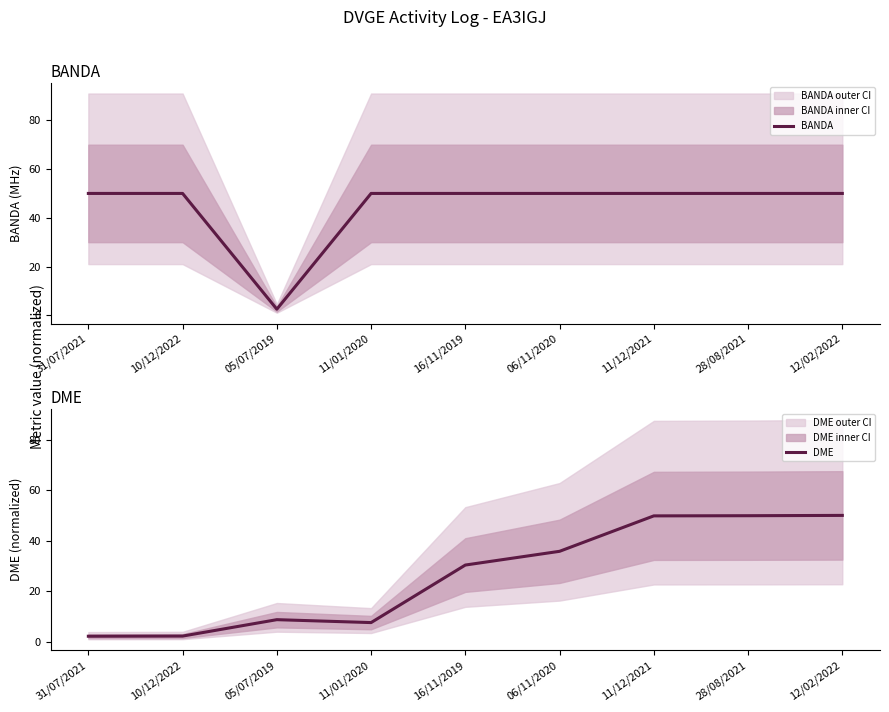

True or false: BANDA and DME cross at least once.

True